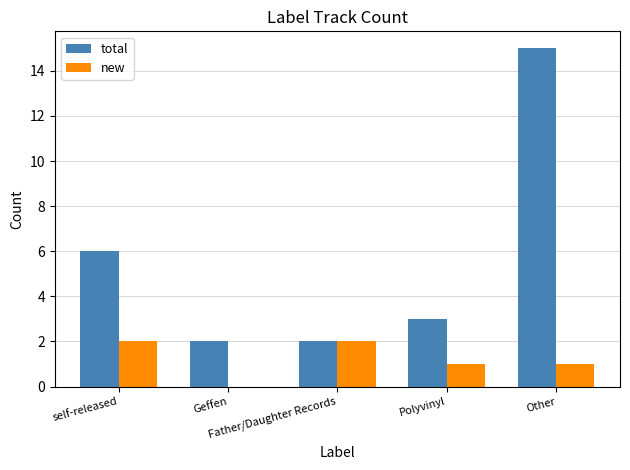

The new series shows 2 at Father/Daughter Records. True or false?

True